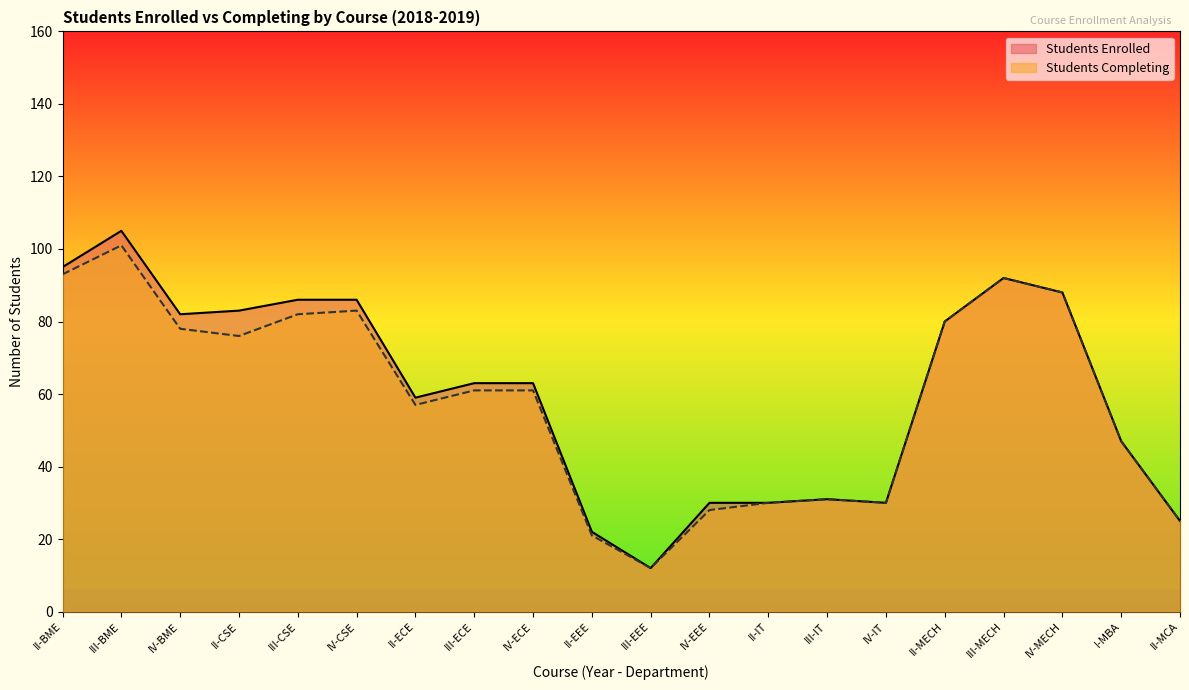

True or false: Students Enrolled and Students Completing cross at least once.

False